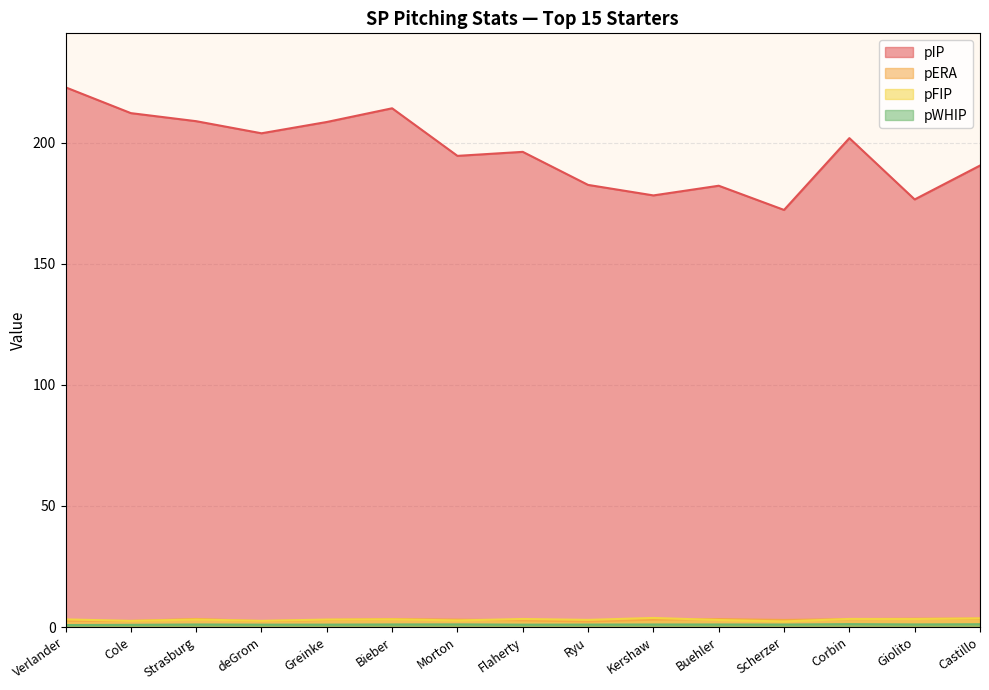

At which category does pWHIP reach its first local peak?

Strasburg